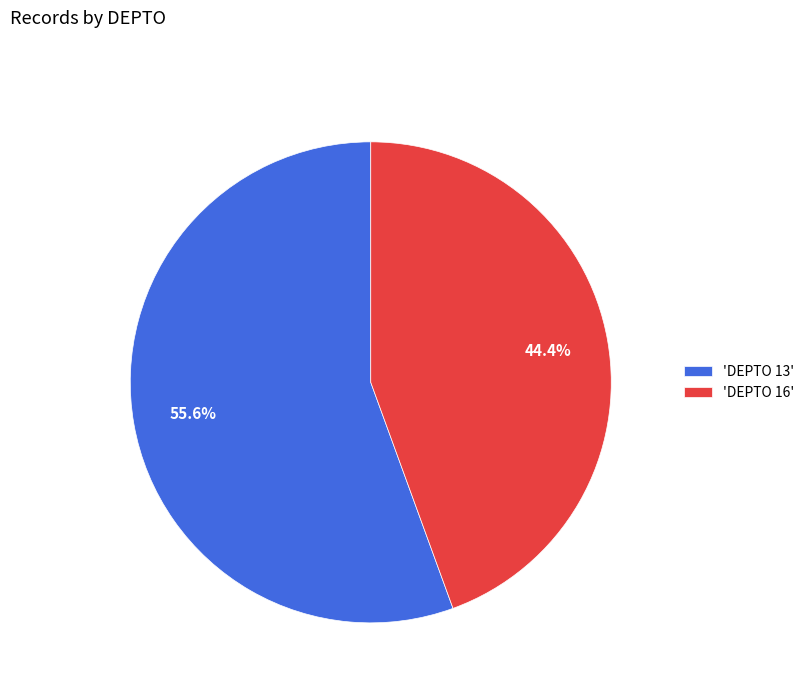

Which category has the biggest portion of the pie?

'DEPTO 13'